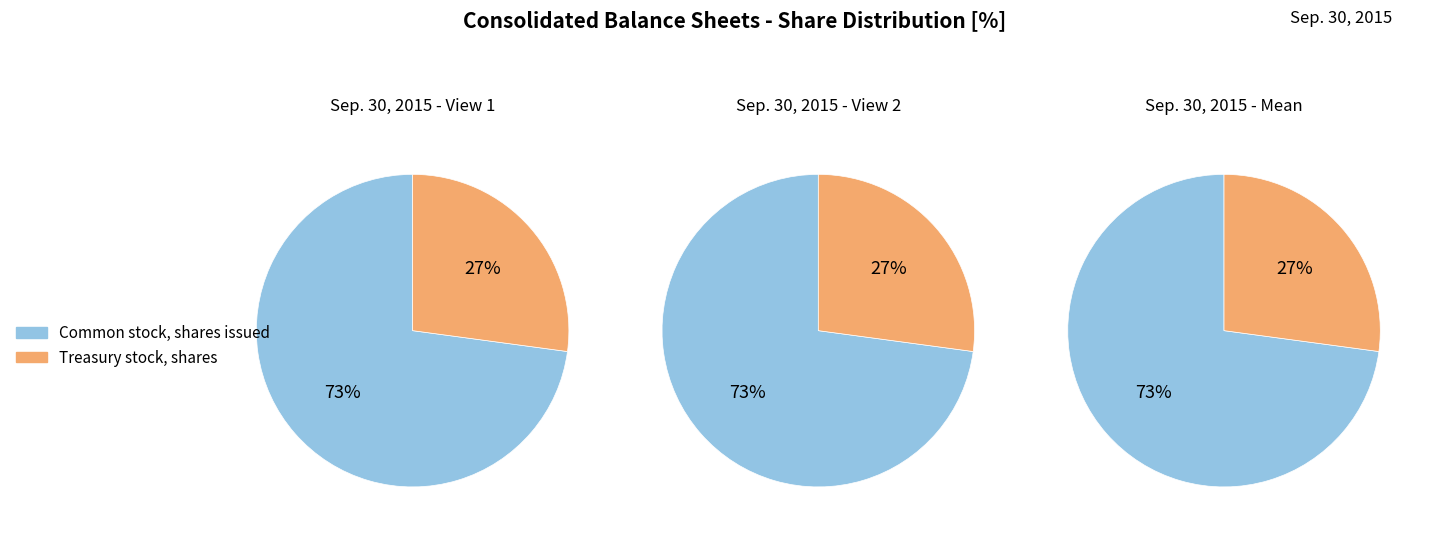

What is the majority slice?

Common stock, shares issued